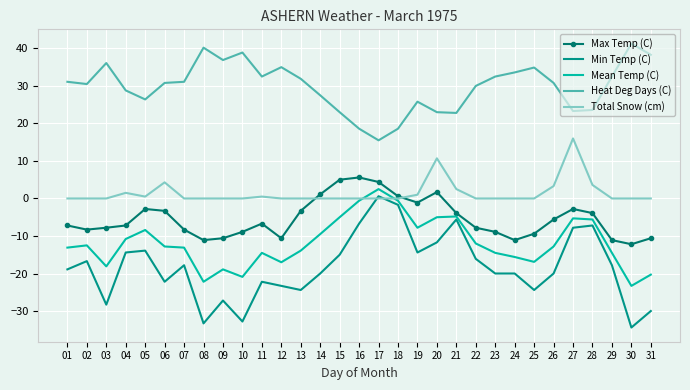

True or false: Max Temp (C) and Min Temp (C) cross at least once.

False